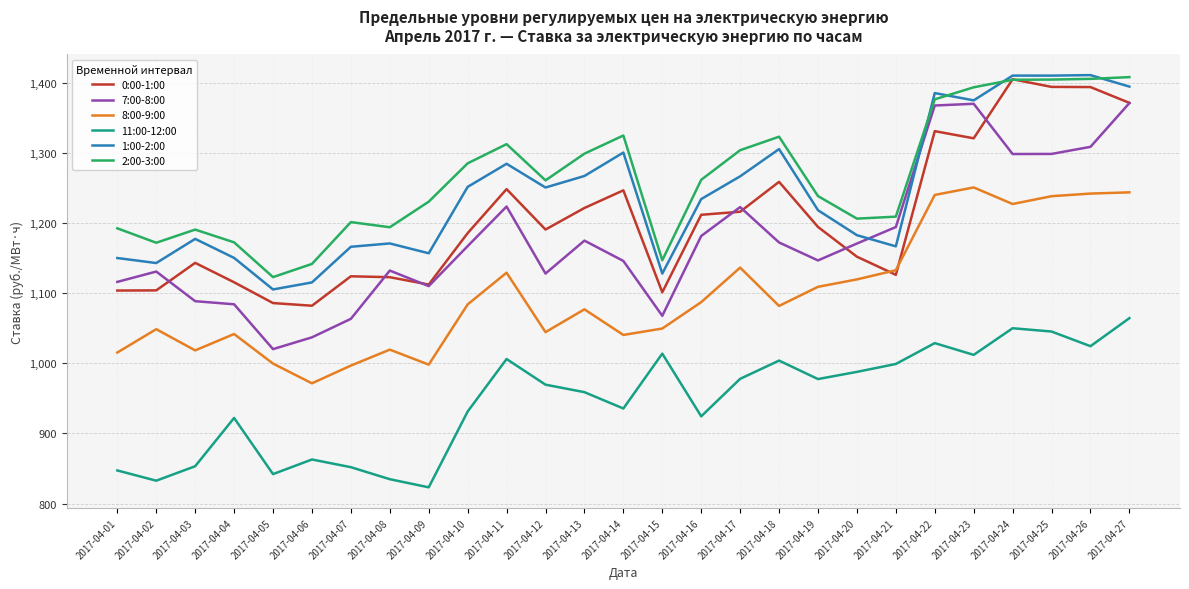

What is the highest value of the 11:00-12:00 series?

1064.5